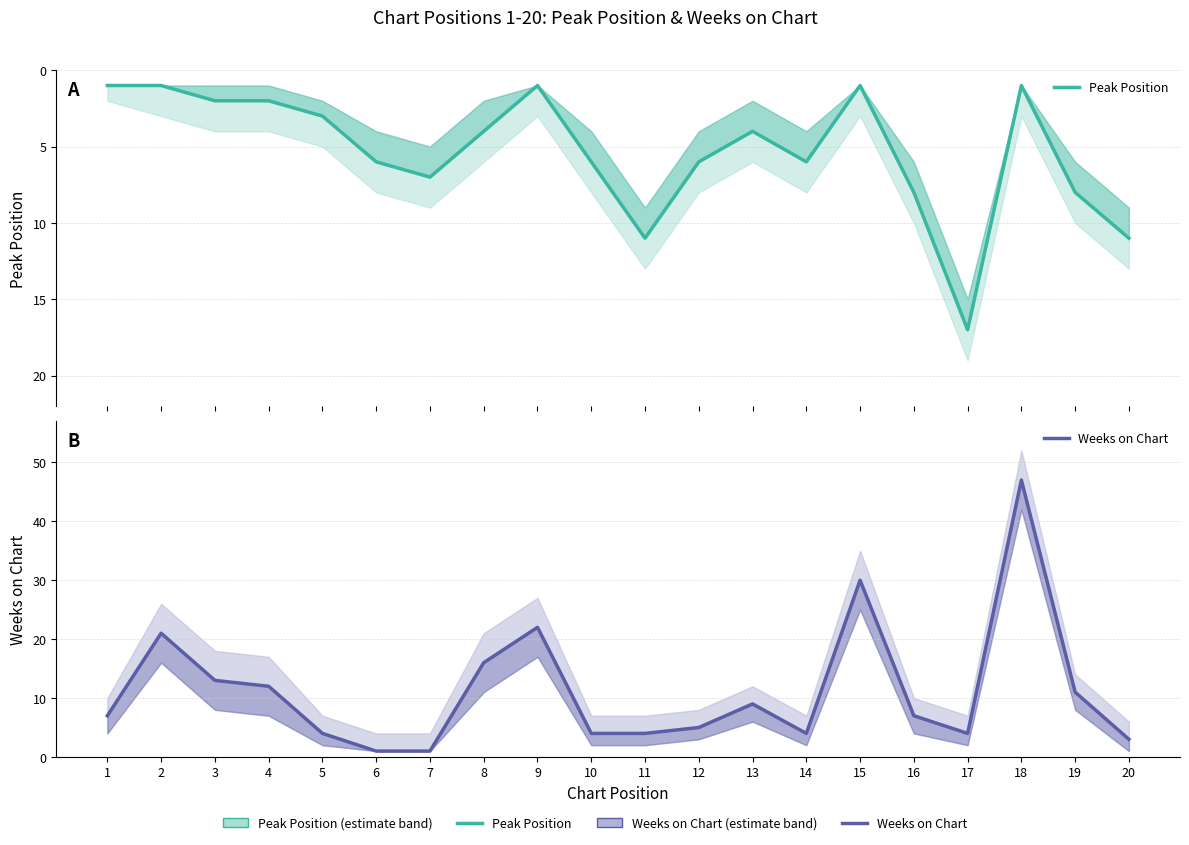

The value of Peak Position at 10 is 9. True or false?

False